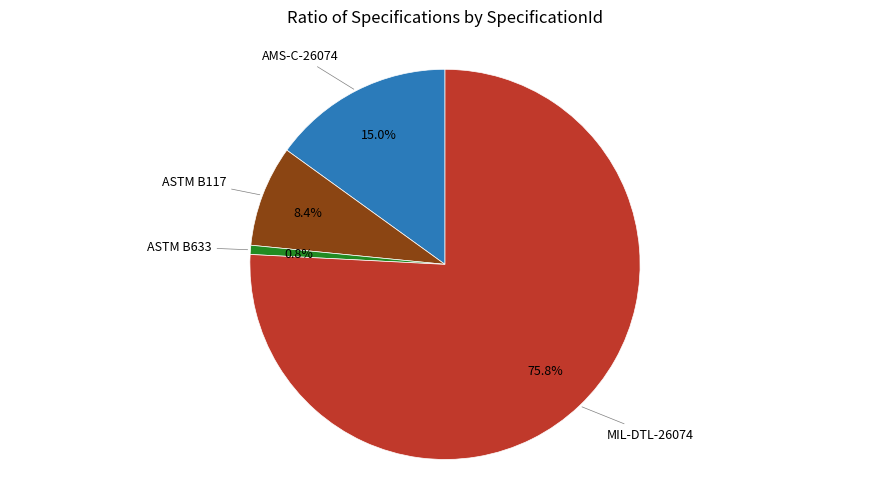

Which has a higher value, MIL-DTL-26074 or ASTM B633?

MIL-DTL-26074